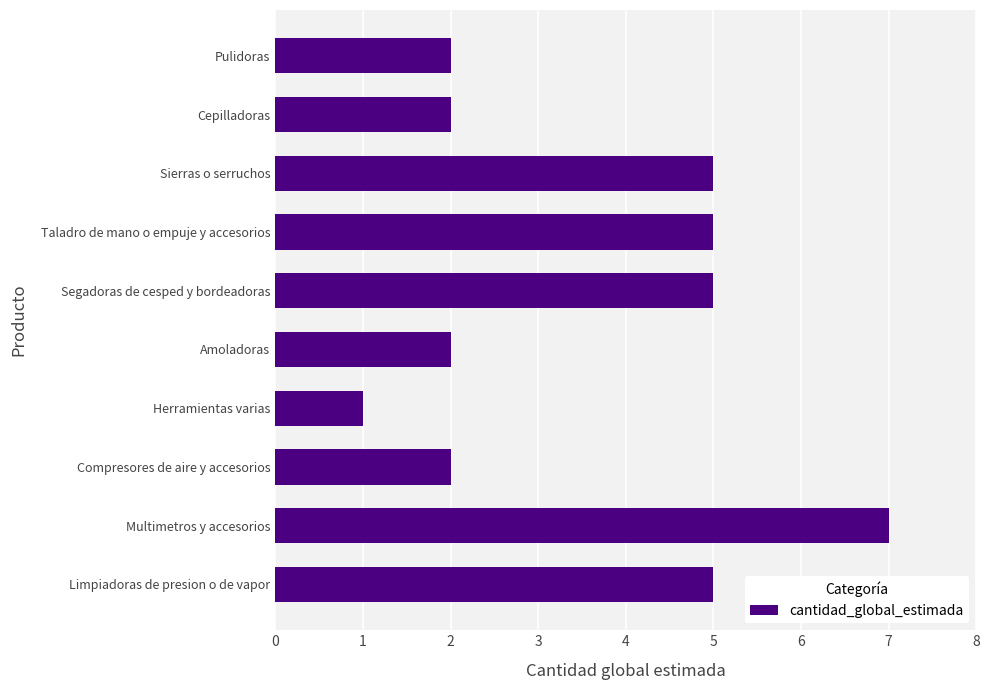

What is the difference between the maximum and minimum values?

6